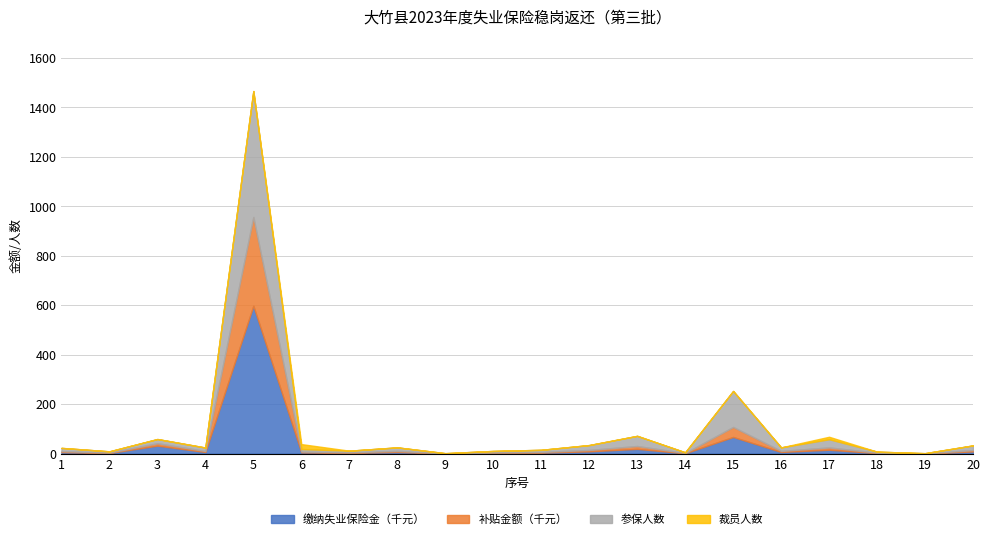

In 裁员人数, how many points are higher than both neighbors (excluding endpoints)?

2